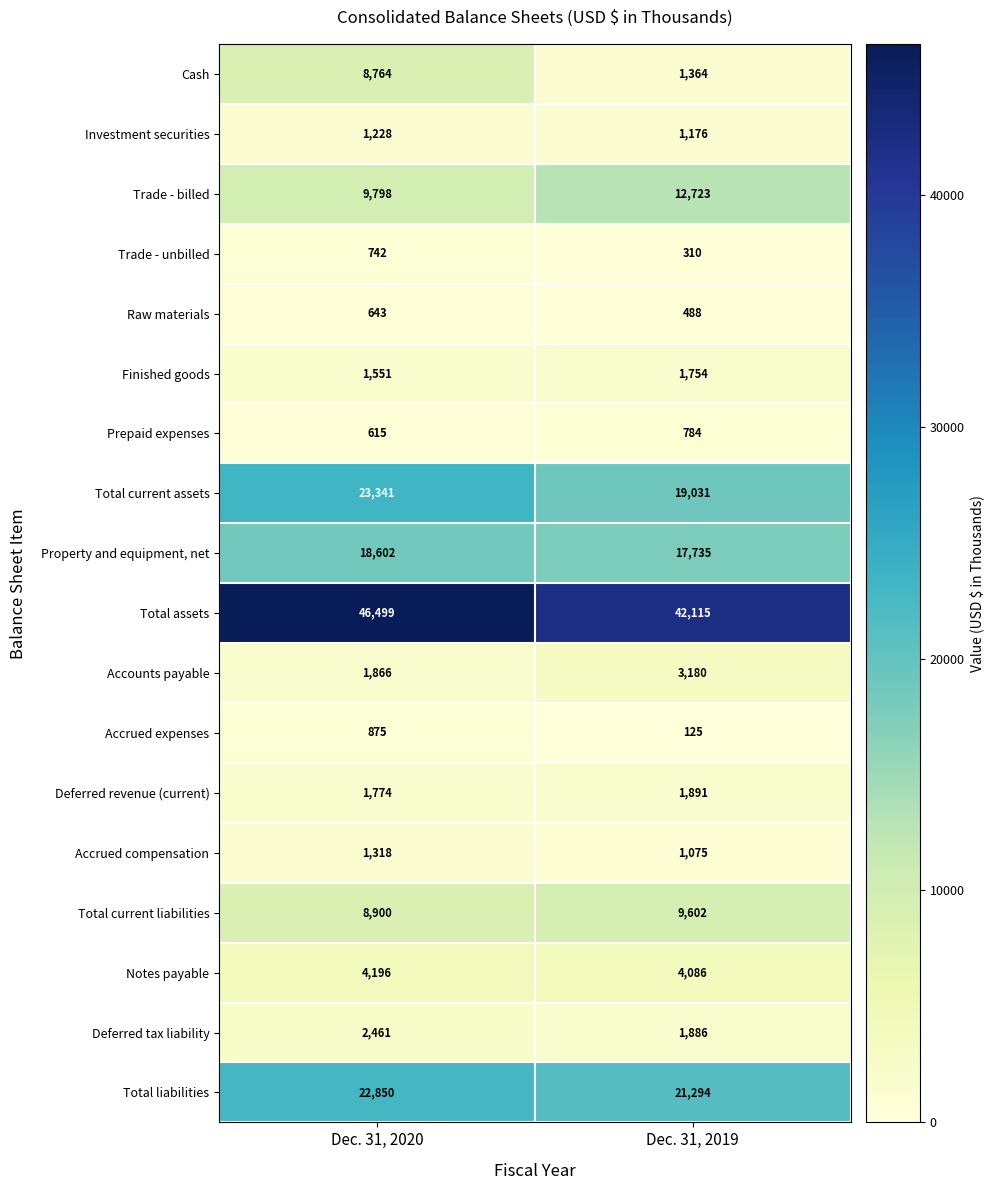

Is it true that Accrued compensation equals 789 at Dec. 31, 2020?

False